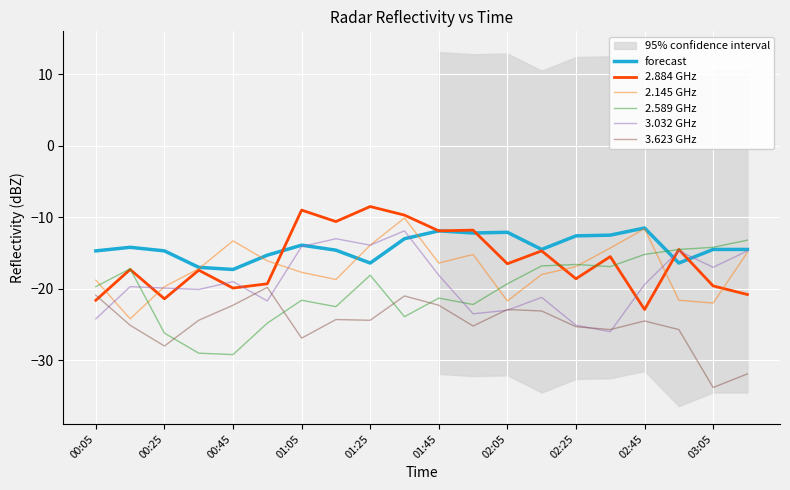

True or false: 2.589 GHz has more than 0 points higher than both neighbors.

True